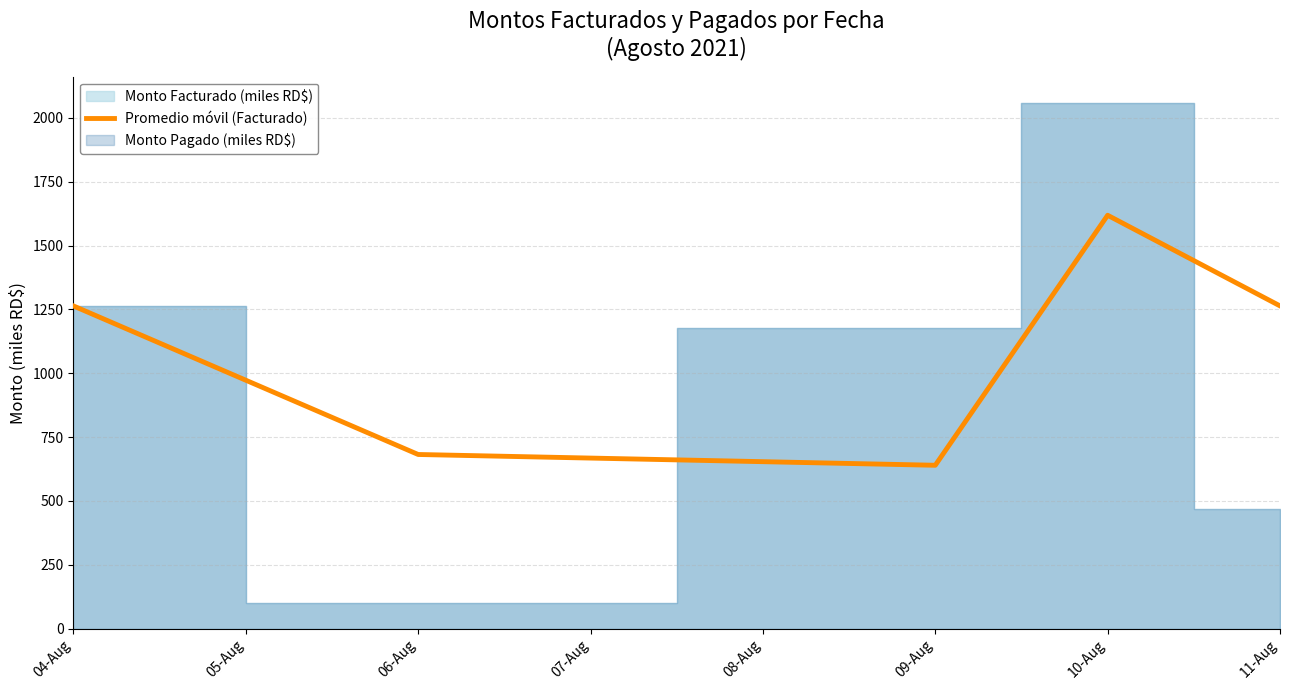

What is the difference between the maximum and minimum values?

979.0